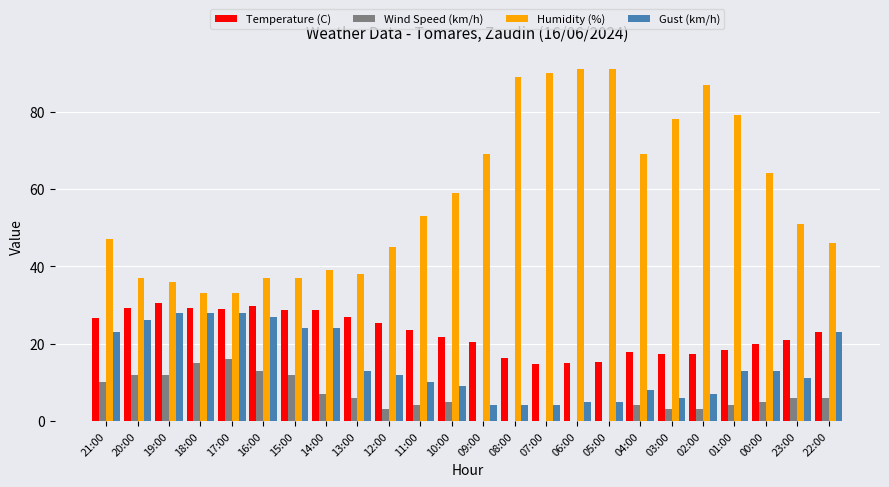

Does the chart contain stacked bars?

No